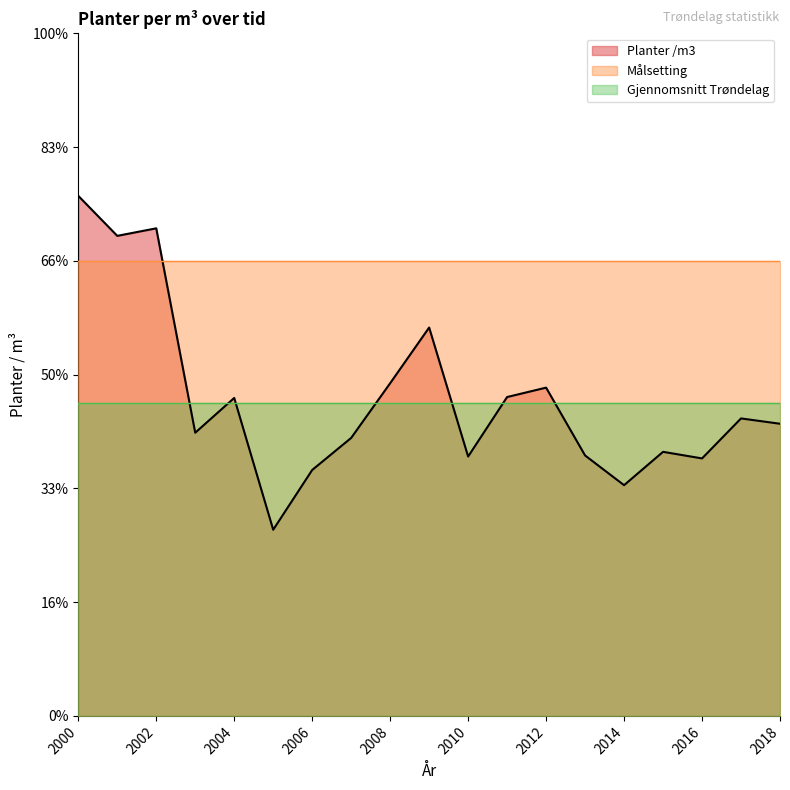

Which series changed the most between 2003 and 2014?

Planter /m3